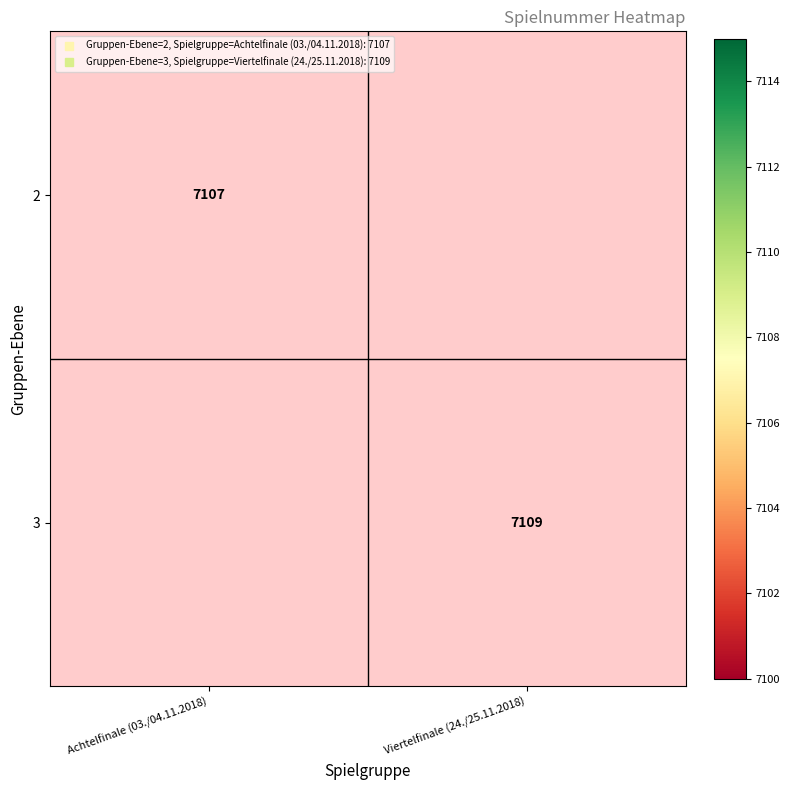

Which category has the lowest value across all series?

Achtelfinale (03./04.11.2018)